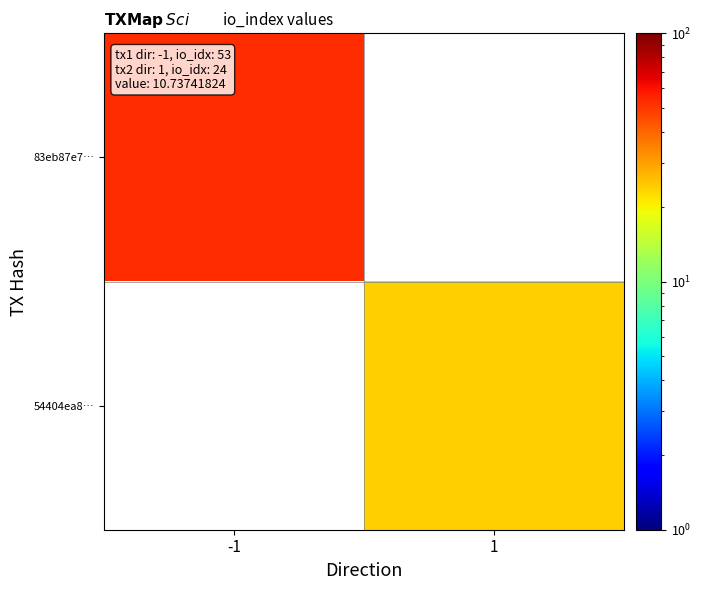

What is the minimum value shown in the chart?

24.0